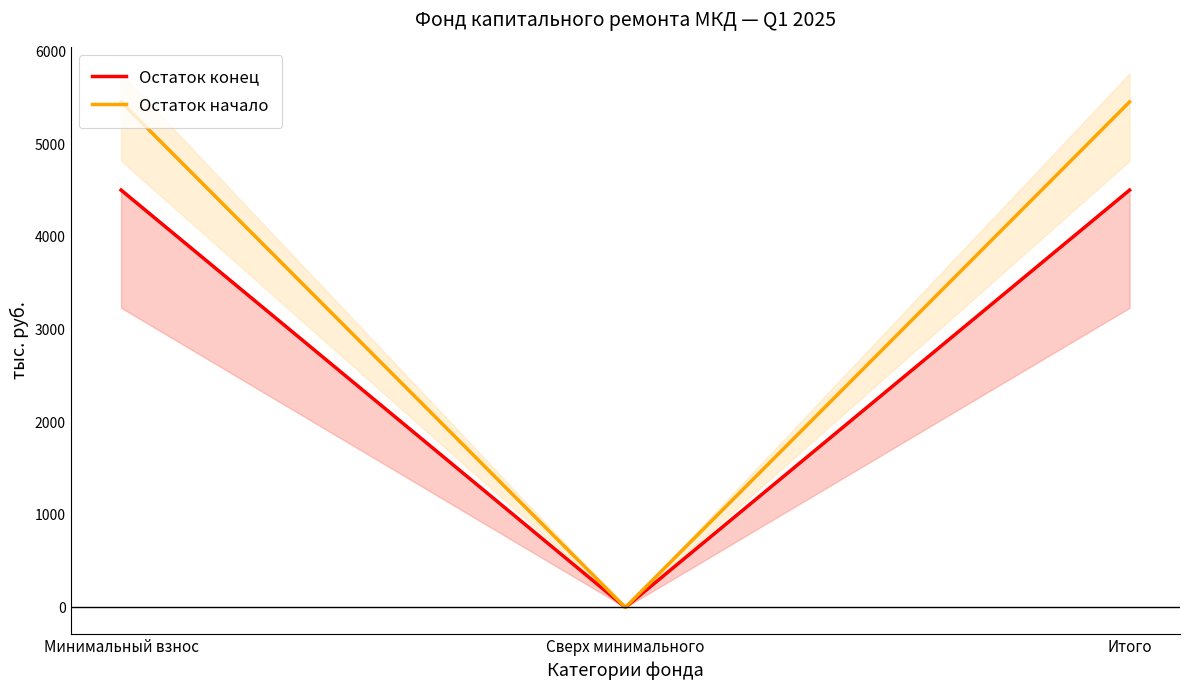

How many values in the Остаток начало series are below 5457?

1